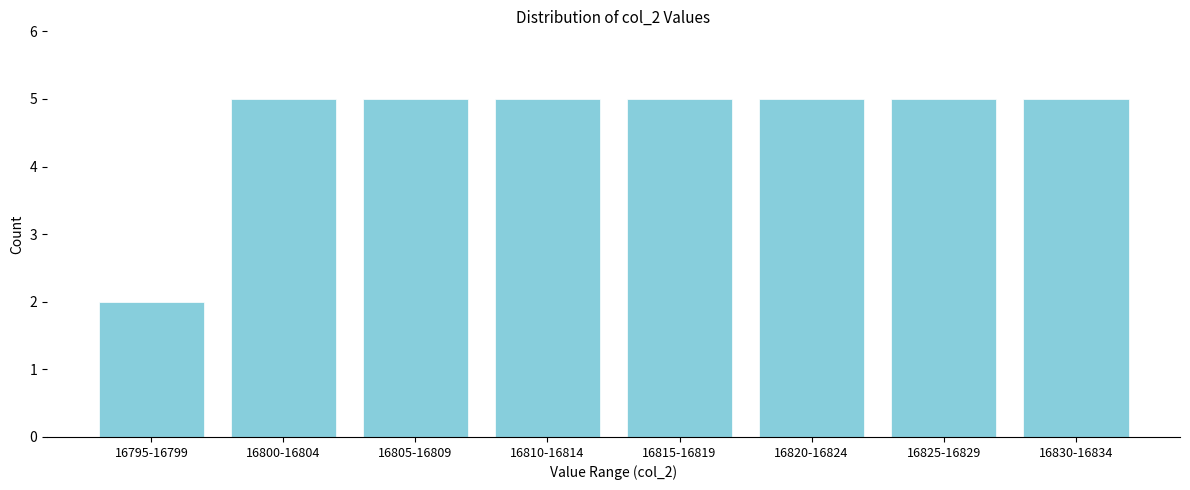

Reading left to right, list all the values displayed in this chart.

2	5	5	5	5	5	5	5